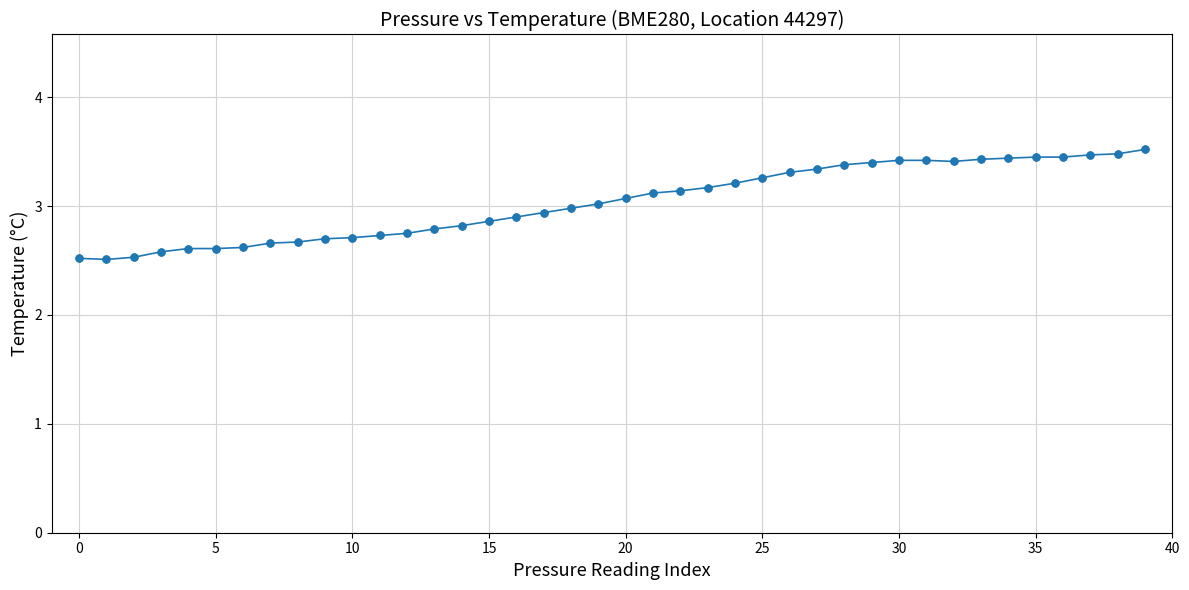

What is the difference between the maximum and minimum values?

1.0